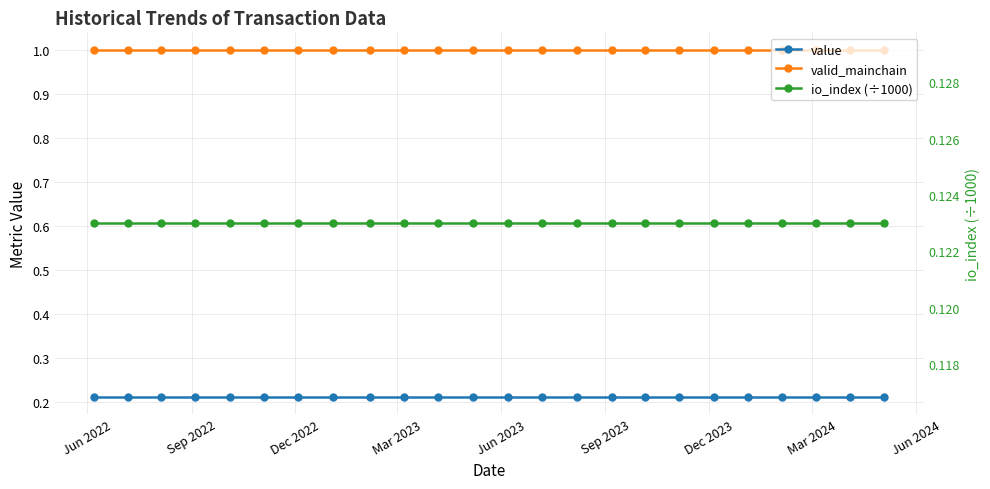

Is this an area chart (filled region under the line)?

No